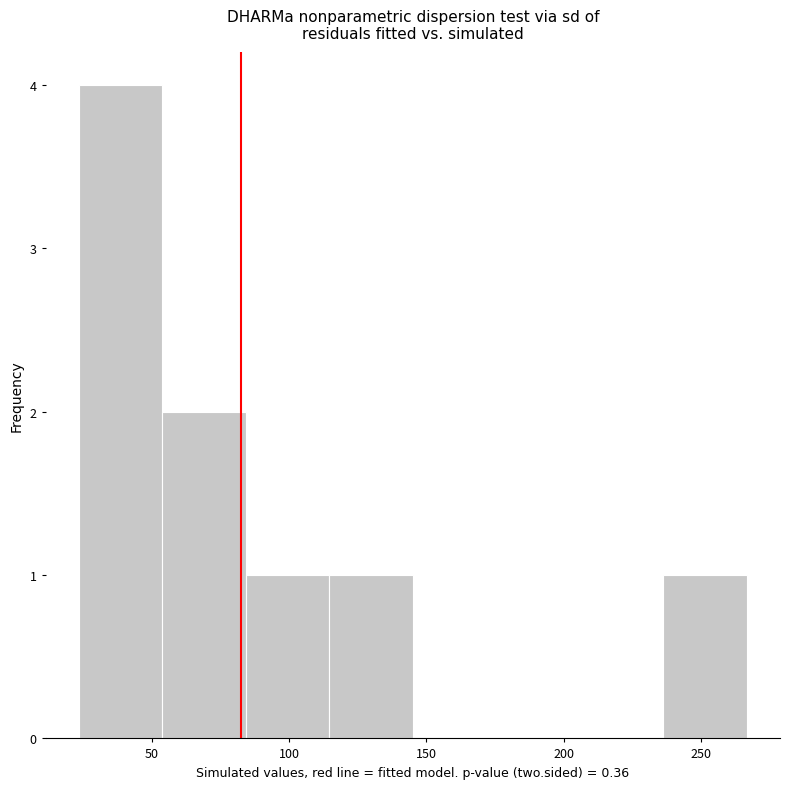

Reading left to right, transcribe this chart: for each bar, give the range it covers on the x-axis and its height. Neither the bar edges nor the heights are printed on the chart, so give them approximately, as read against the axes.

25 to 55: 4
55 to 85: 2
85 to 115: 1
115 to 145: 1
145 to 175: 0
175 to 205: 0
205 to 235: 0
235 to 265: 1